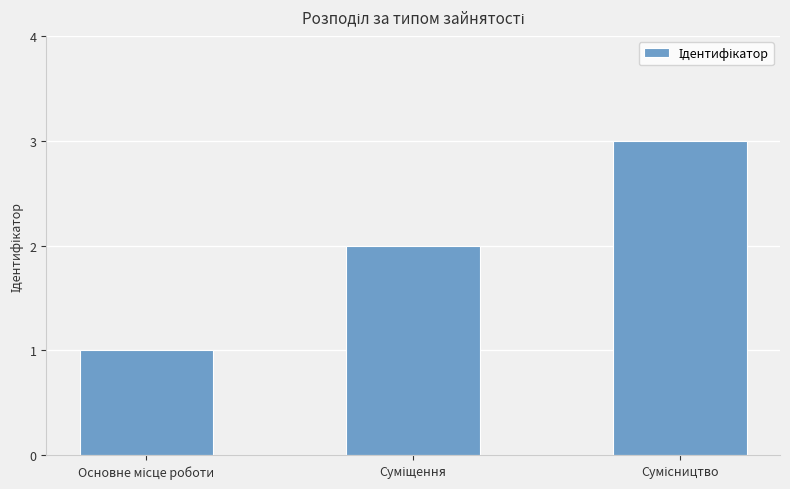

What is the greatest value displayed?

3